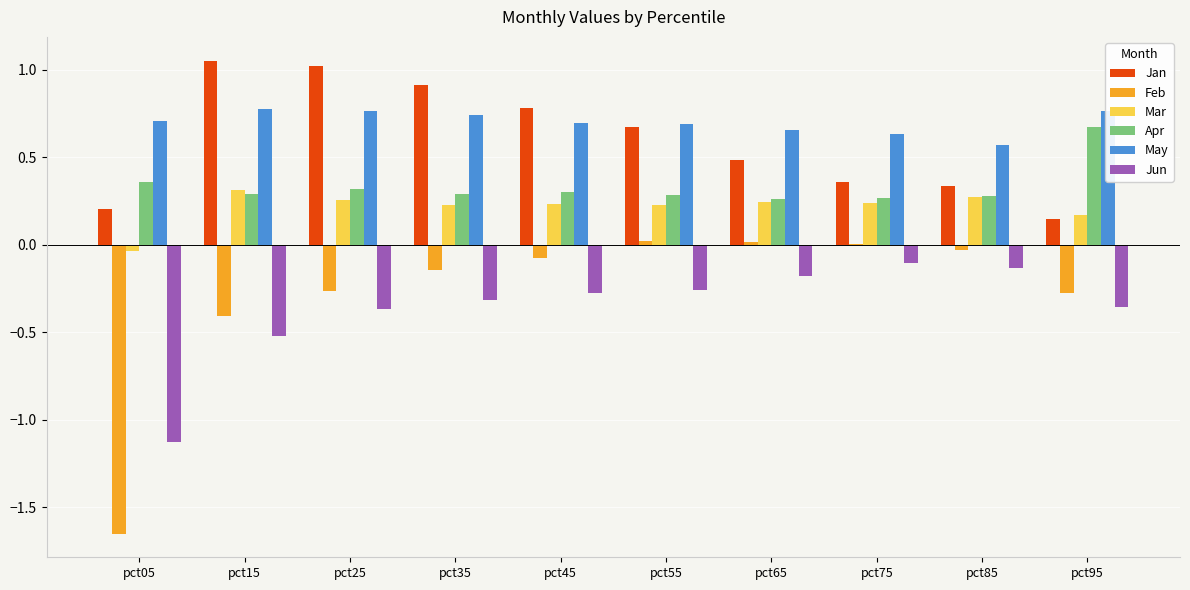

The value of Feb at pct75 is 0.0. True or false?

True